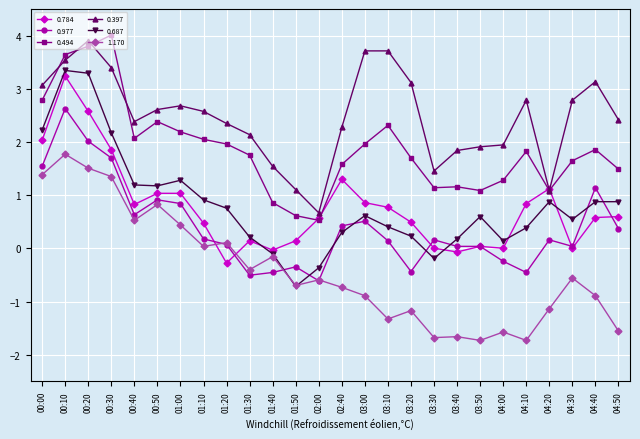

What position from the right is 04:00?

6